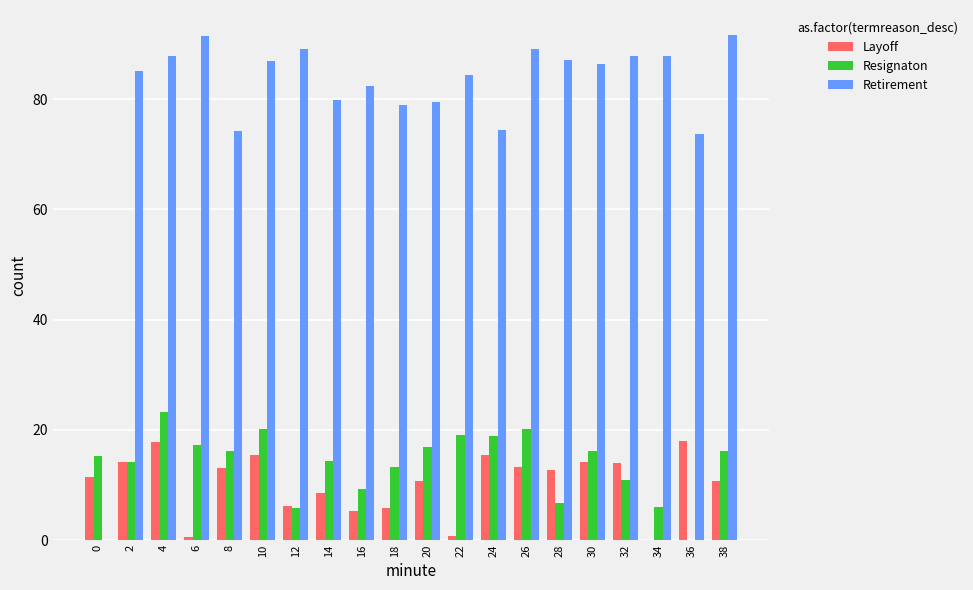

Which series changed the most between 34 and 38?

Layoff